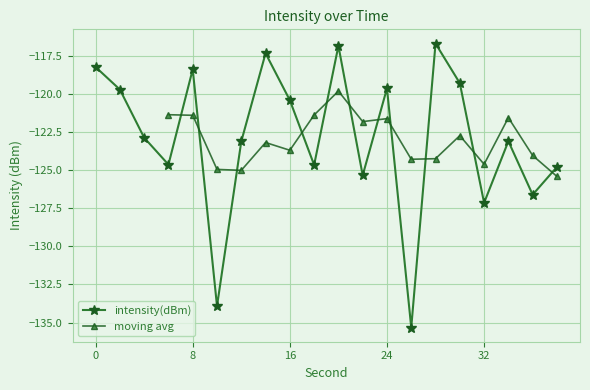

How many data points are less than -122?

11